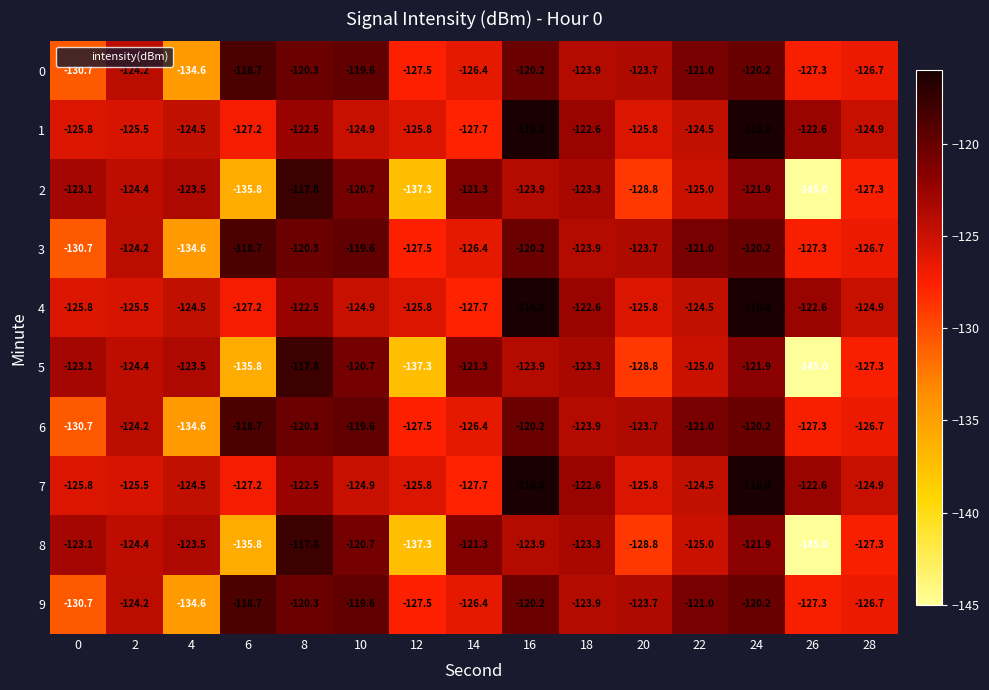

The 6 series shows -121.0 at 22. True or false?

True